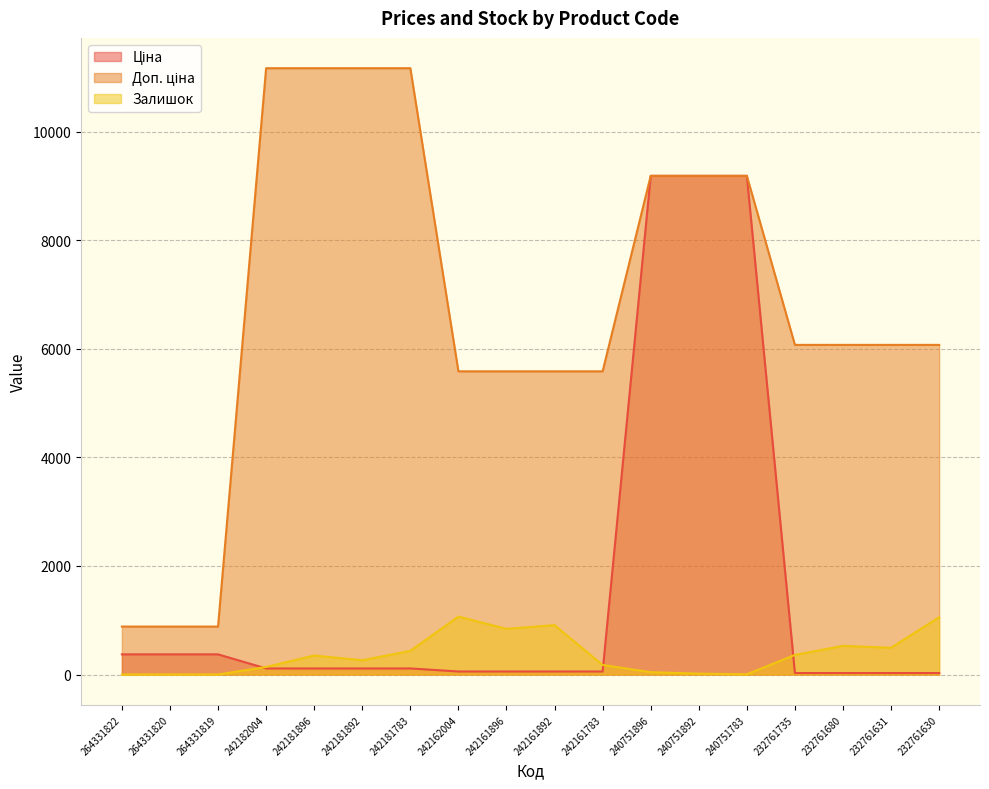

Count the number of data series in this chart.

3